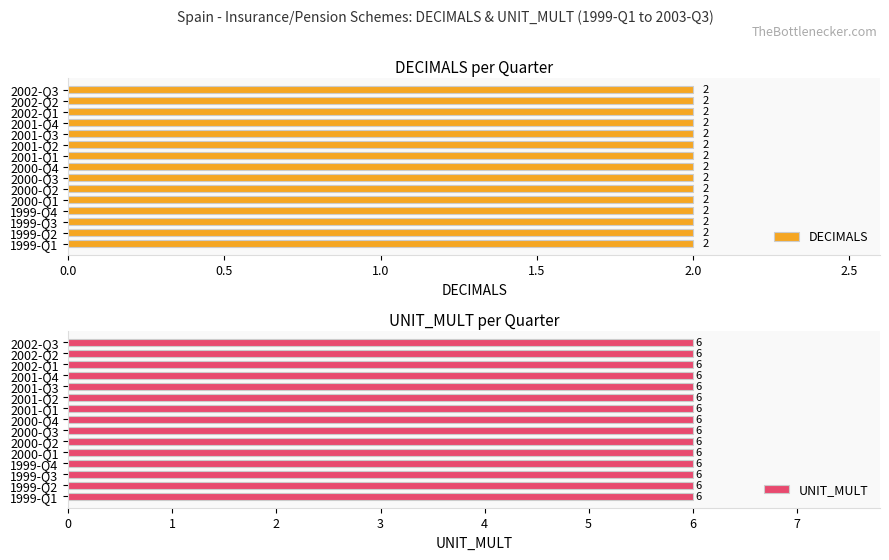

Is the value of DECIMALS at 2000-Q4 greater than the value of UNIT_MULT at 2000-Q1?

No